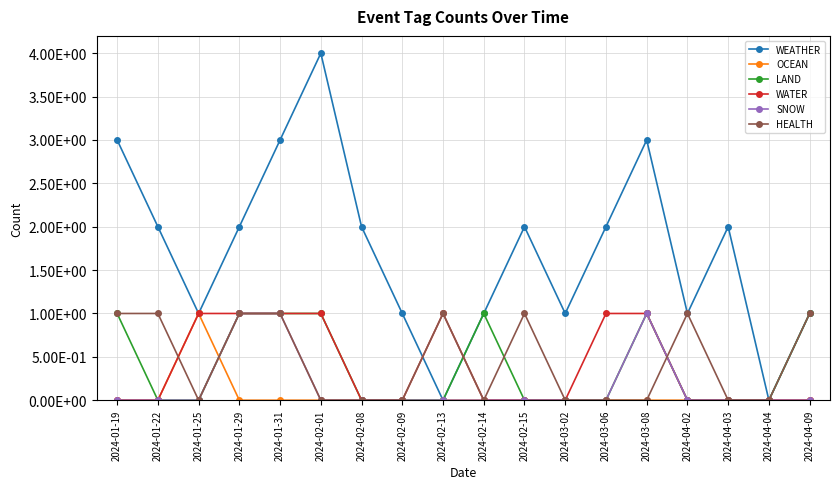

Reading left to right, what are all the values shown in this chart?

WEATHER: 2024-01-19=3	2024-01-22=2	2024-01-25=1	2024-01-29=2	2024-01-31=3	2024-02-01=4	2024-02-08=2	2024-02-09=1	2024-02-13=0	2024-02-14=1	2024-02-15=2	2024-03-02=1	2024-03-06=2	2024-03-08=3	2024-04-02=1	2024-04-03=2	2024-04-04=0	2024-04-09=1
OCEAN: 2024-01-19=0	2024-01-22=0	2024-01-25=1	2024-01-29=0	2024-01-31=0	2024-02-01=0	2024-02-08=0	2024-02-09=0	2024-02-13=0	2024-02-14=0	2024-02-15=0	2024-03-02=0	2024-03-06=0	2024-03-08=0	2024-04-02=0	2024-04-03=0	2024-04-04=0	2024-04-09=0
LAND: 2024-01-19=1	2024-01-22=0	2024-01-25=0	2024-01-29=1	2024-01-31=1	2024-02-01=1	2024-02-08=0	2024-02-09=0	2024-02-13=0	2024-02-14=1	2024-02-15=0	2024-03-02=0	2024-03-06=0	2024-03-08=1	2024-04-02=0	2024-04-03=0	2024-04-04=0	2024-04-09=1
WATER: 2024-01-19=0	2024-01-22=0	2024-01-25=1	2024-01-29=1	2024-01-31=1	2024-02-01=1	2024-02-08=0	2024-02-09=0	2024-02-13=1	2024-02-14=0	2024-02-15=0	2024-03-02=0	2024-03-06=1	2024-03-08=1	2024-04-02=0	2024-04-03=0	2024-04-04=0	2024-04-09=0
SNOW: 2024-01-19=0	2024-01-22=0	2024-01-25=0	2024-01-29=1	2024-01-31=1	2024-02-01=0	2024-02-08=0	2024-02-09=0	2024-02-13=0	2024-02-14=0	2024-02-15=0	2024-03-02=0	2024-03-06=0	2024-03-08=1	2024-04-02=0	2024-04-03=0	2024-04-04=0	2024-04-09=0
HEALTH: 2024-01-19=1	2024-01-22=1	2024-01-25=0	2024-01-29=1	2024-01-31=1	2024-02-01=0	2024-02-08=0	2024-02-09=0	2024-02-13=1	2024-02-14=0	2024-02-15=1	2024-03-02=0	2024-03-06=0	2024-03-08=0	2024-04-02=1	2024-04-03=0	2024-04-04=0	2024-04-09=1